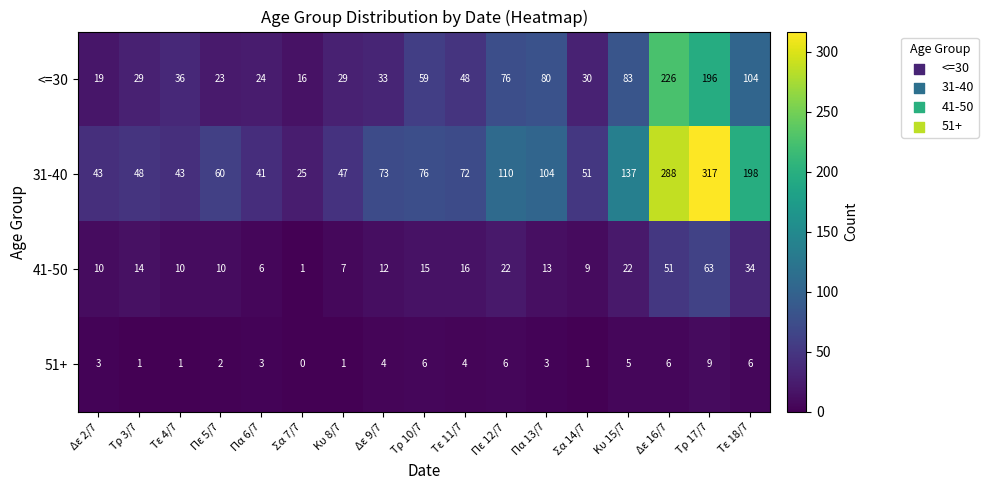

Between Σα 7/7 and Πε 12/7, which series saw the biggest shift?

31-40